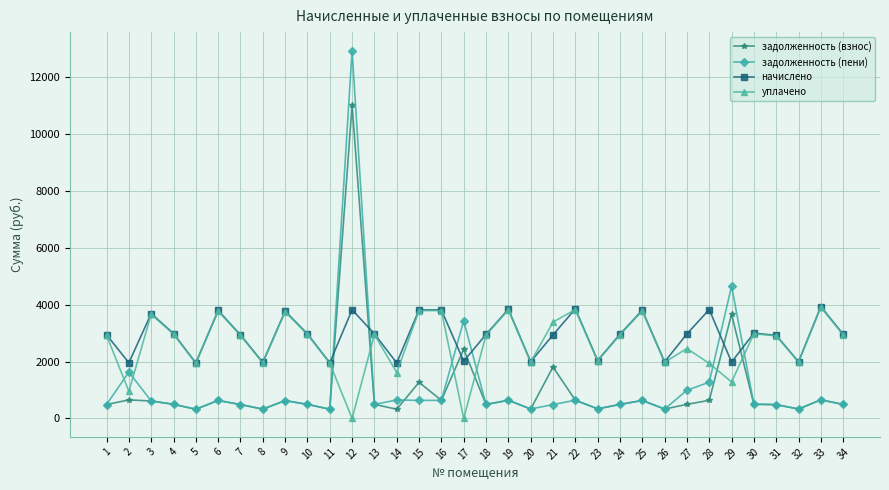

True or false: задолженность (взнос) has more than 0 points higher than both neighbors.

True